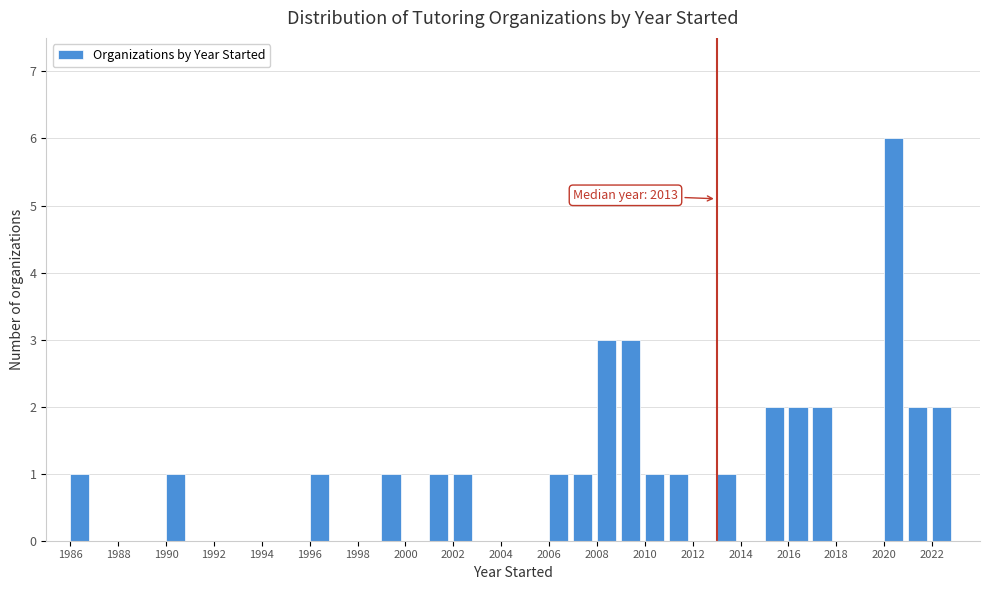

Over which range of the x-axis is the bar tallest?

2020 to 2021